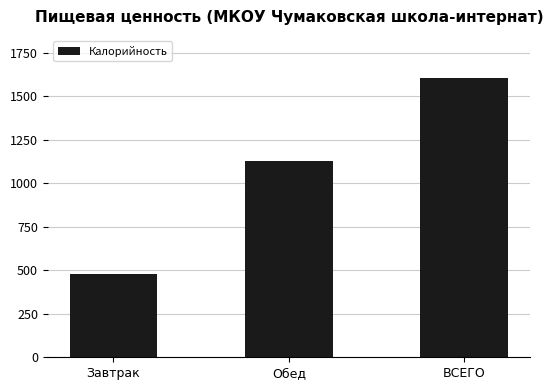

Approximately how many times larger is the value at ВСЕГО compared to Завтрак?

3.4